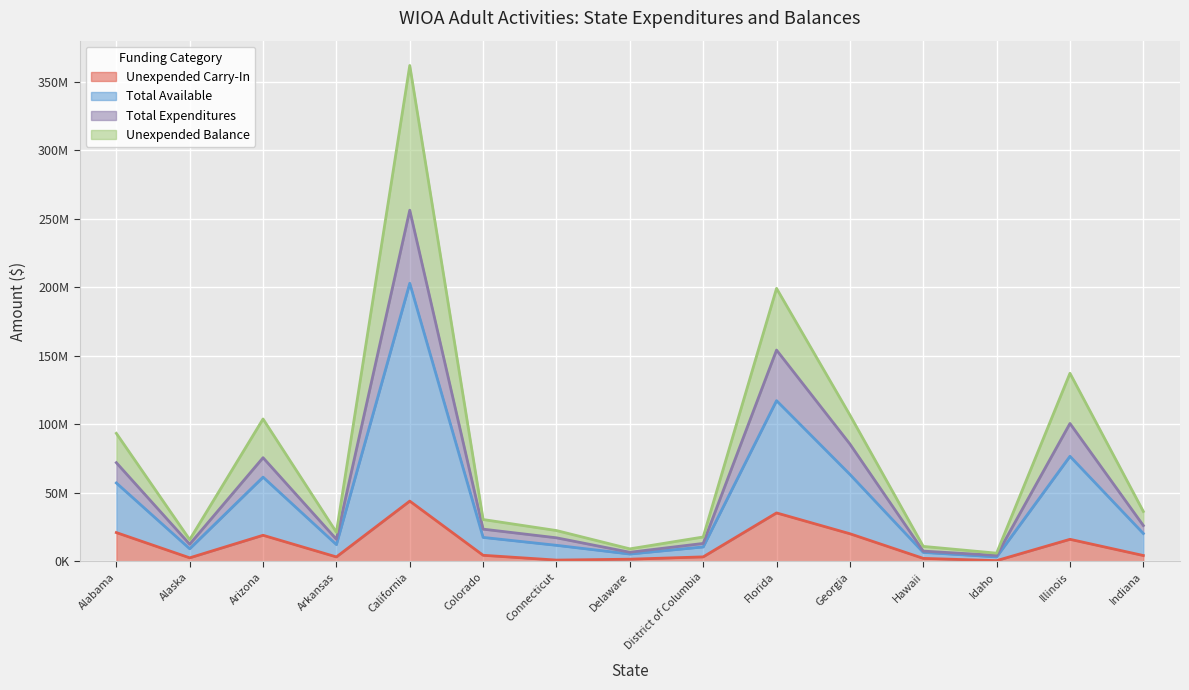

List the labels in order of Unexpended Balance value, smallest first.

Idaho, Delaware, Hawaii, Alaska, District of Columbia, Connecticut, Arkansas, Colorado, Indiana, Alabama, Arizona, Georgia, Illinois, Florida, California